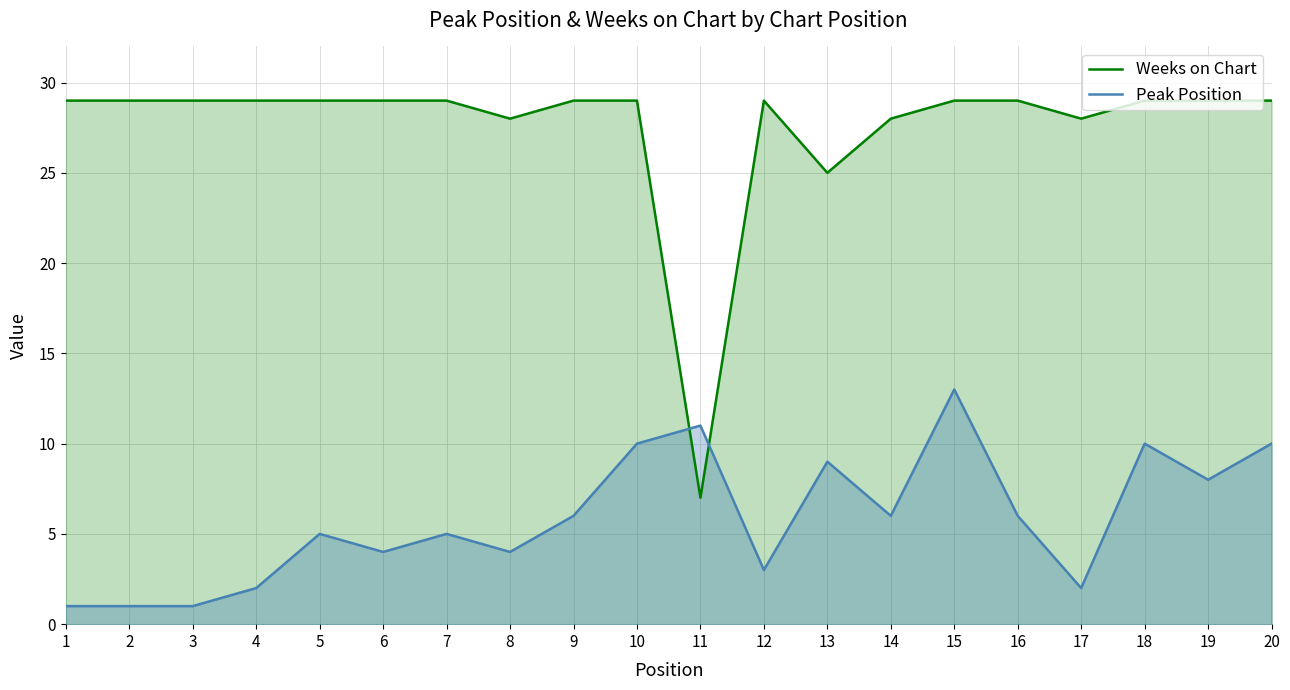

List the series in order of their peak value, highest first.

Weeks on Chart, Peak Position